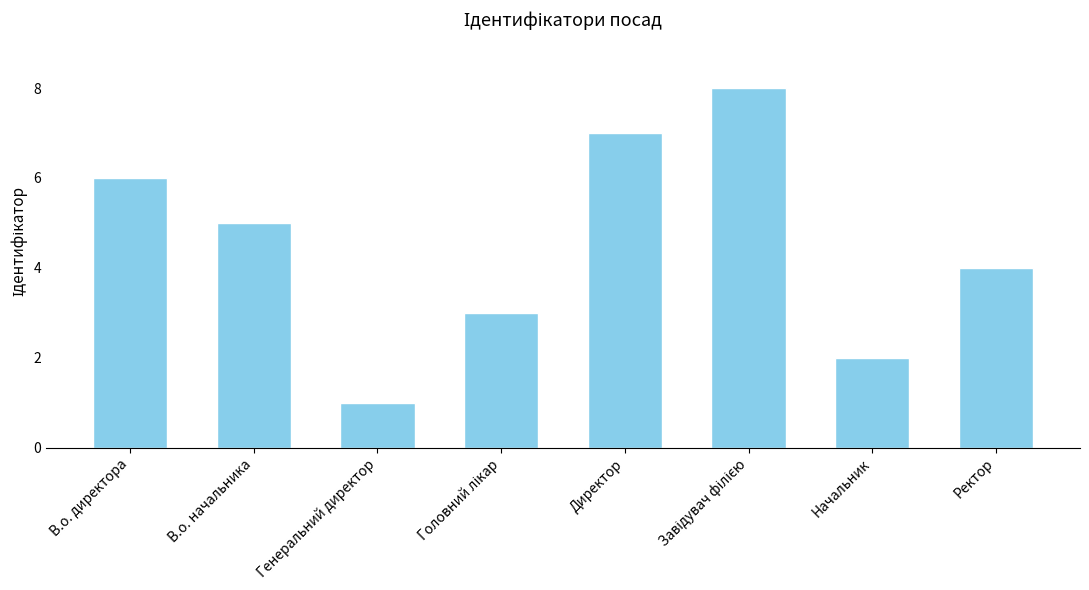

What is the difference between the maximum and second lowest values?

6